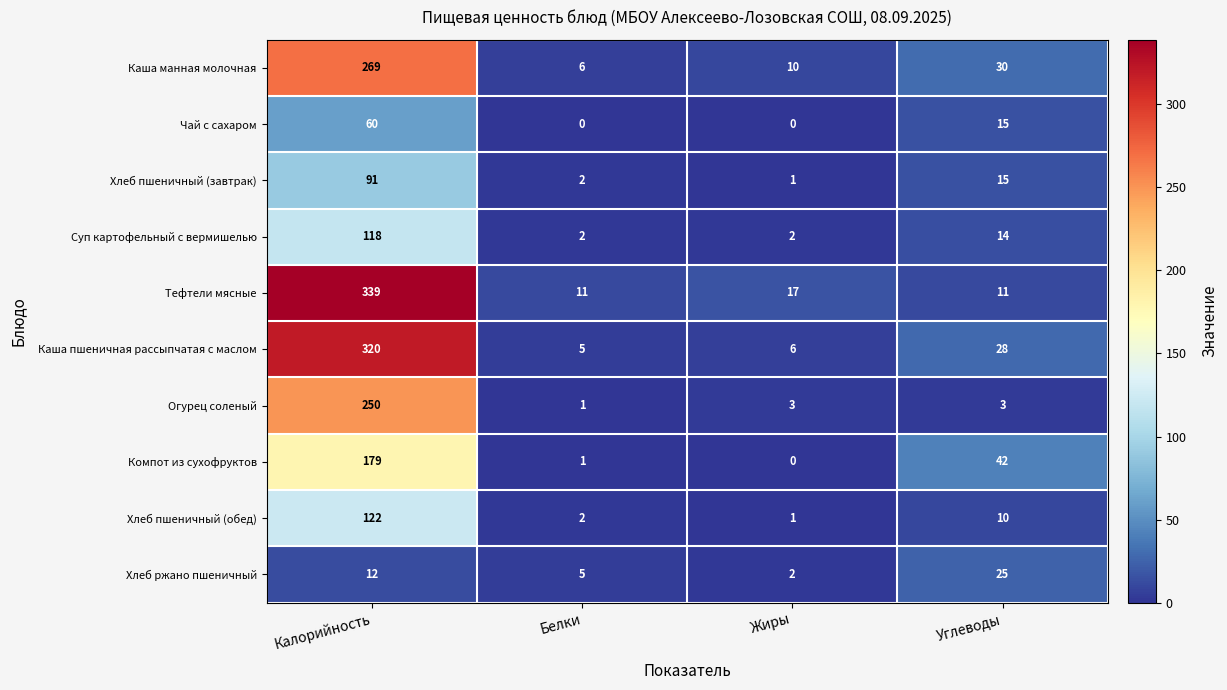

Which series has the largest total across all categories?

Тефтели мясные